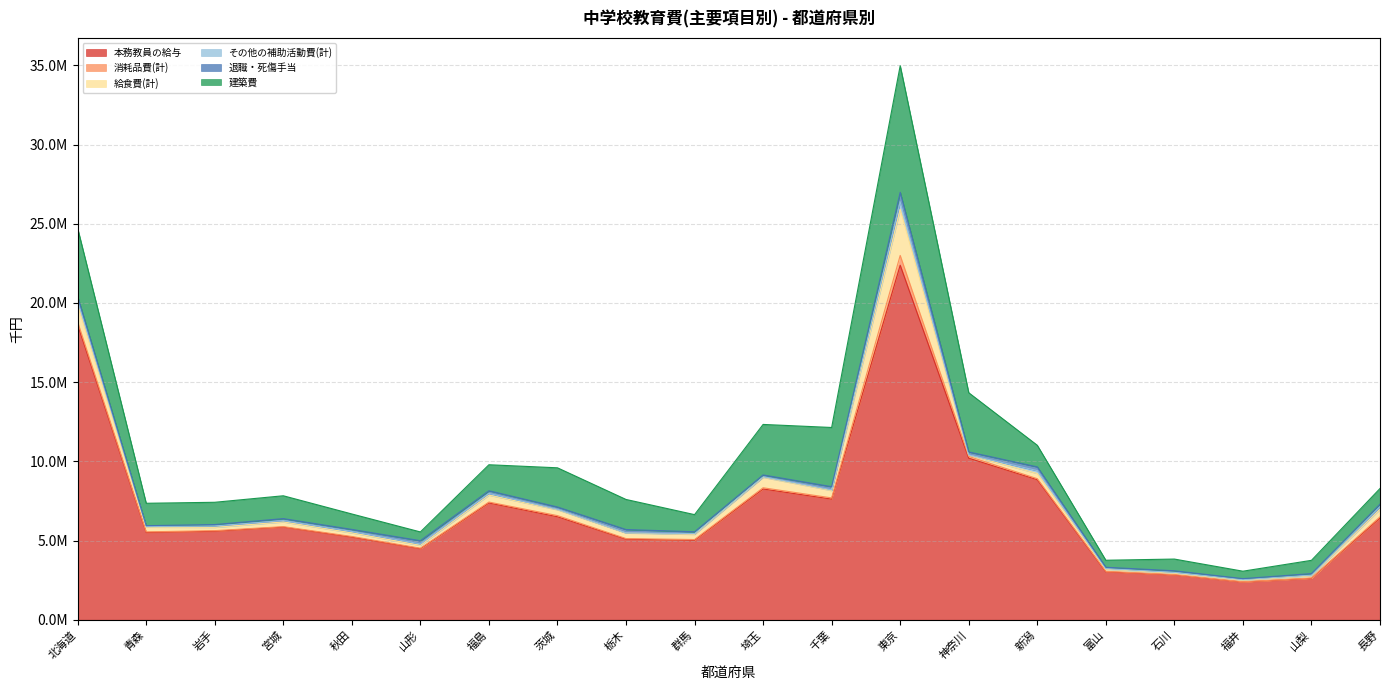

Where is the first local minimum for その他の補助活動費(計)?

青森